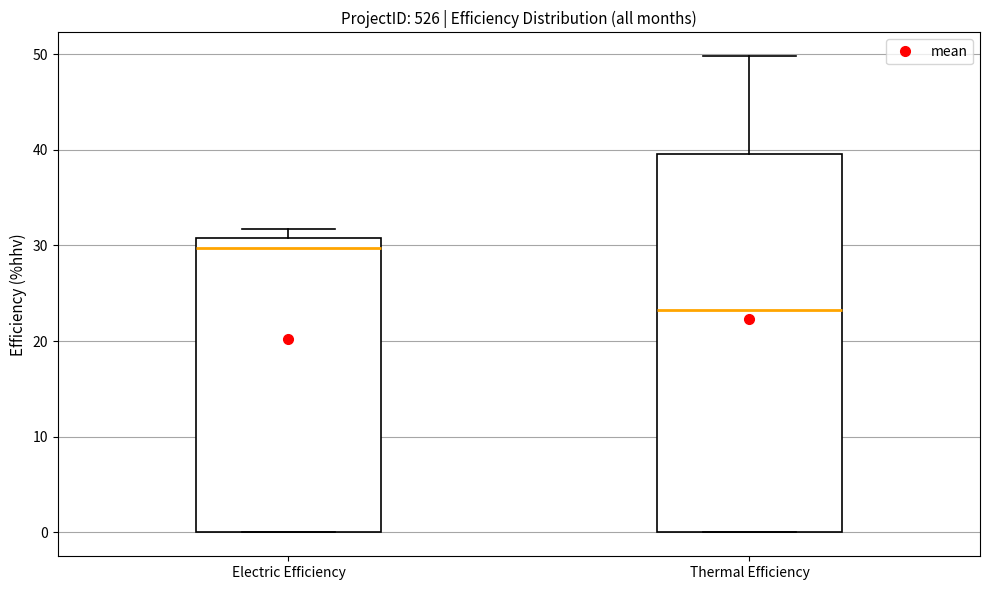

Reading left to right, transcribe this box plot: for each box, give where its median line is, the range the box spans, and where its two whiskers end, as read against the y-axis. The values are not printed on the chart, so give them approximately, as read against the axis.

Electric Efficiency: median 30, box 0 to 31, whiskers 0 to 32
Thermal Efficiency: median 23, box 0 to 40, whiskers 0 to 50